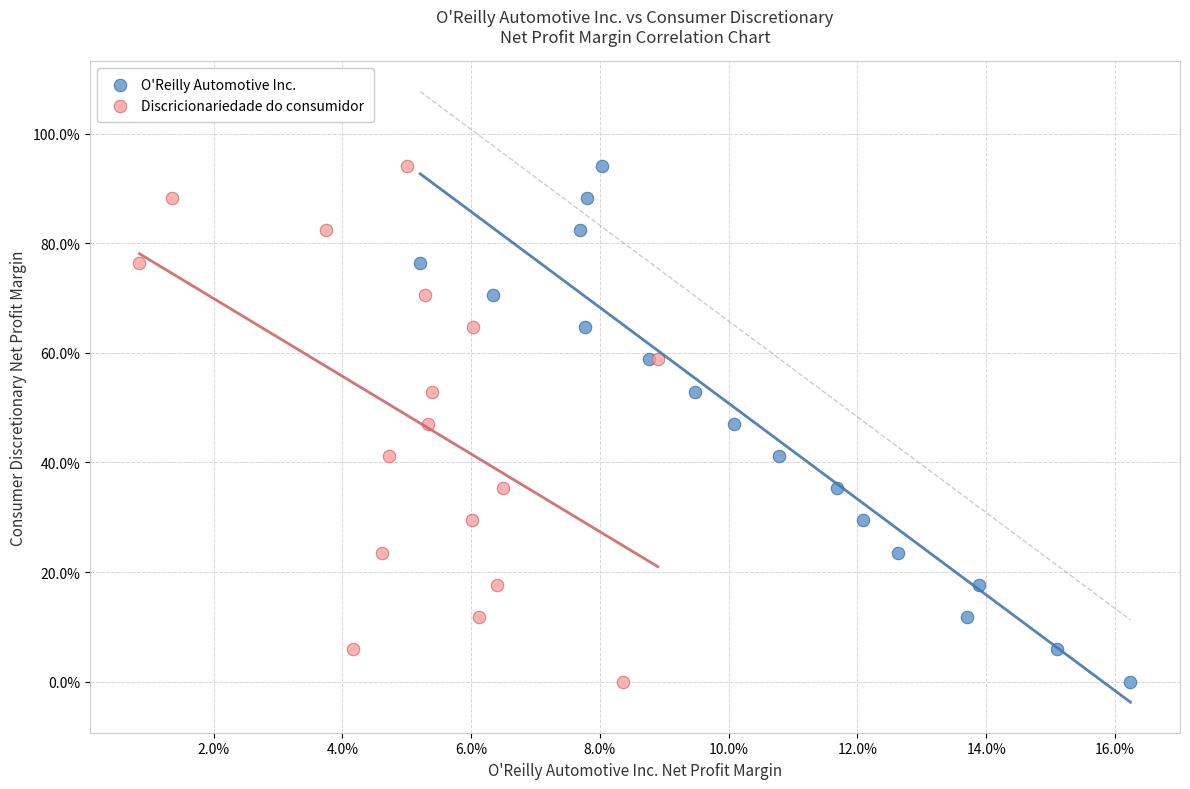

What are all the series names shown in the legend?

O'Reilly Automotive Inc., Discricionariedade do consumidor